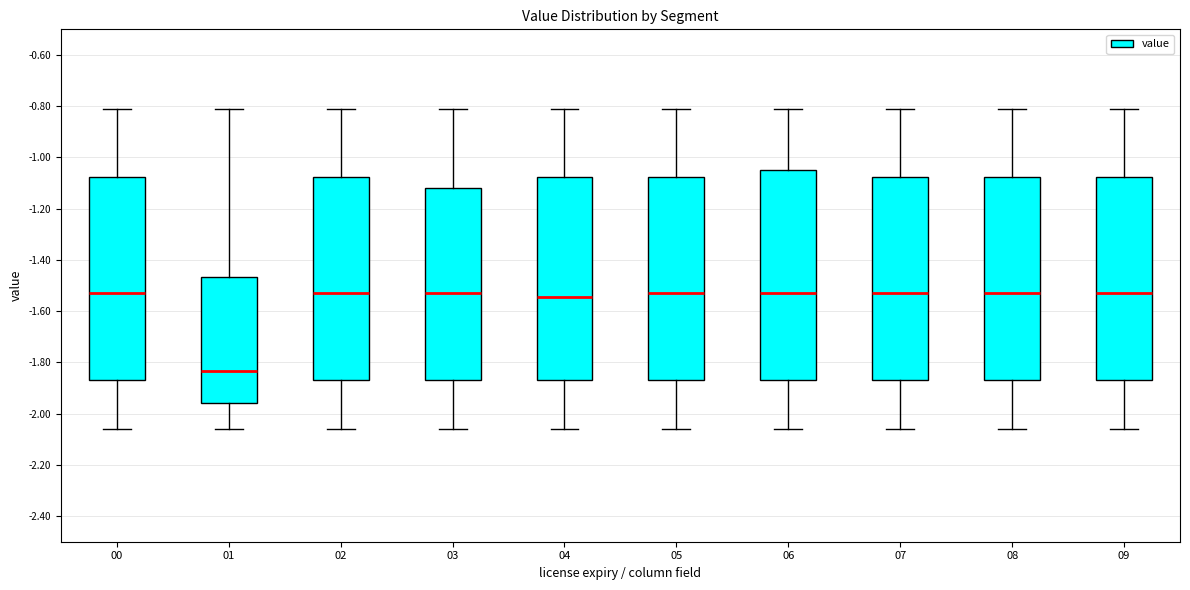

Reading left to right, transcribe this box plot: for each box, give where its median line is, the range the box spans, and where its two whiskers end, as read against the y-axis. The values are not printed on the chart, so give them approximately, as read against the axis.

00: median -1.52, box -1.86 to -1.08, whiskers -2.06 to -0.80
01: median -1.84, box -1.96 to -1.46, whiskers -2.06 to -0.80
02: median -1.52, box -1.86 to -1.08, whiskers -2.06 to -0.80
03: median -1.52, box -1.86 to -1.12, whiskers -2.06 to -0.80
04: median -1.54, box -1.86 to -1.08, whiskers -2.06 to -0.80
05: median -1.52, box -1.86 to -1.08, whiskers -2.06 to -0.80
06: median -1.52, box -1.86 to -1.04, whiskers -2.06 to -0.80
07: median -1.52, box -1.86 to -1.08, whiskers -2.06 to -0.80
08: median -1.52, box -1.86 to -1.08, whiskers -2.06 to -0.80
09: median -1.52, box -1.86 to -1.08, whiskers -2.06 to -0.80